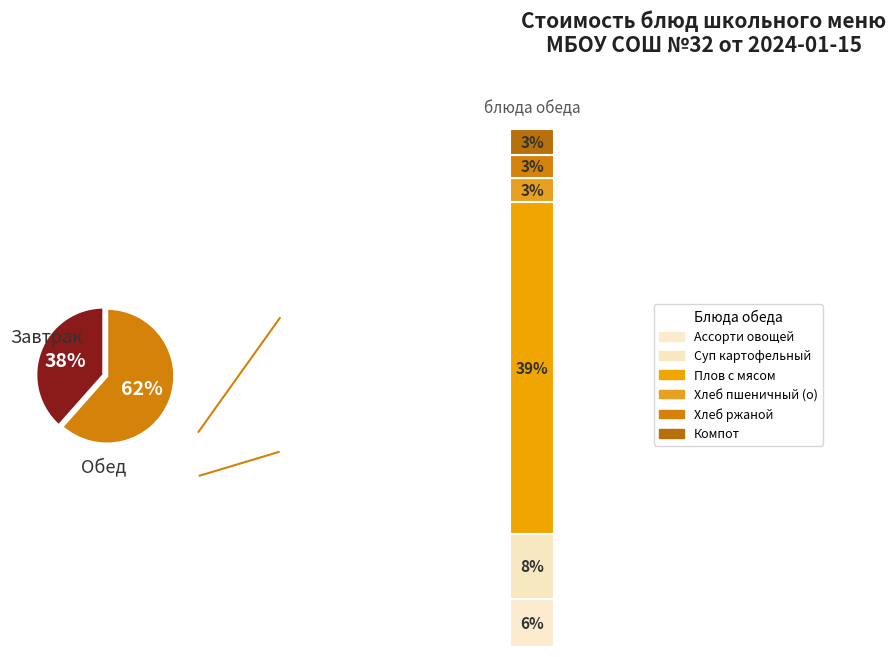

Approximately how many times larger is the value at Ассорти из овощей compared to Суп картофельный с макаронными изделиями?

0.7